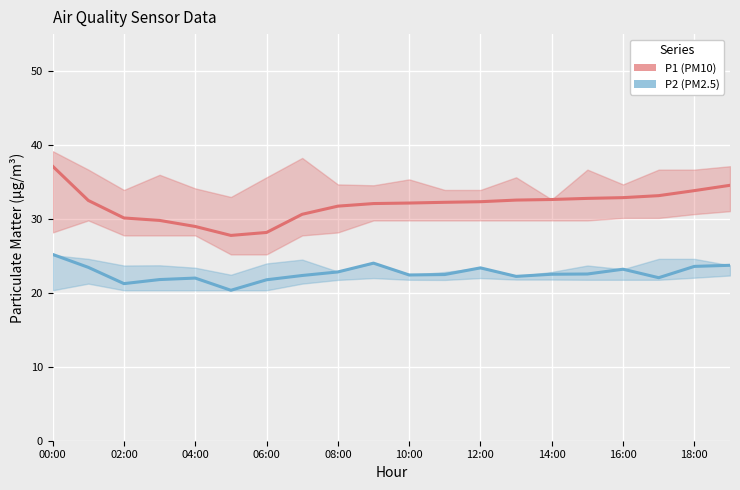

True or false: P1 and P2 cross at least once.

False